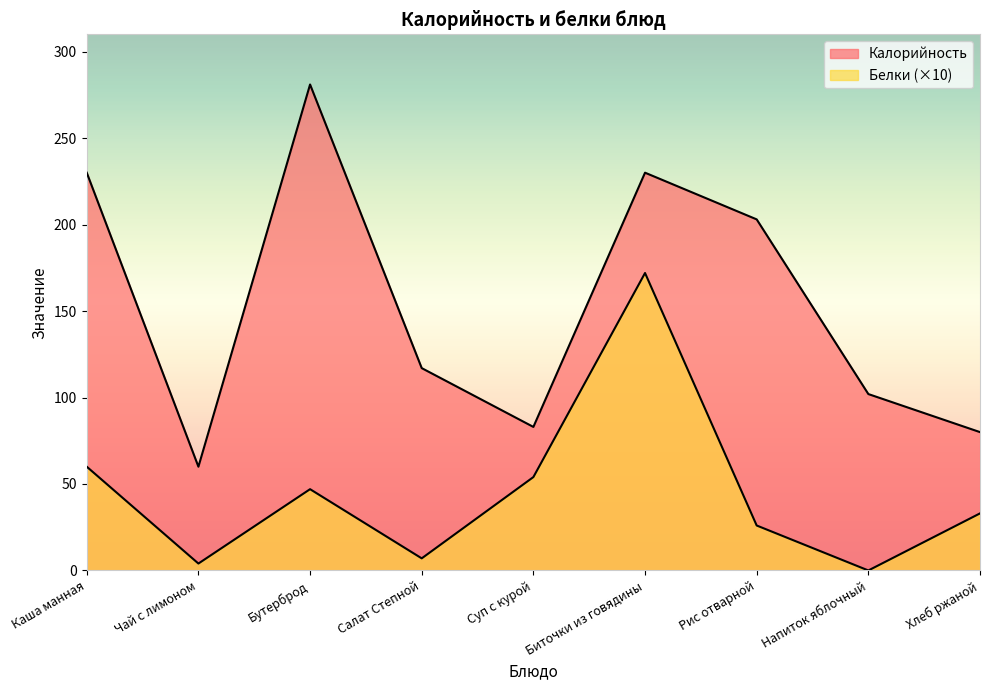

Where does the Калорийность series first go above 117?

Каша манная